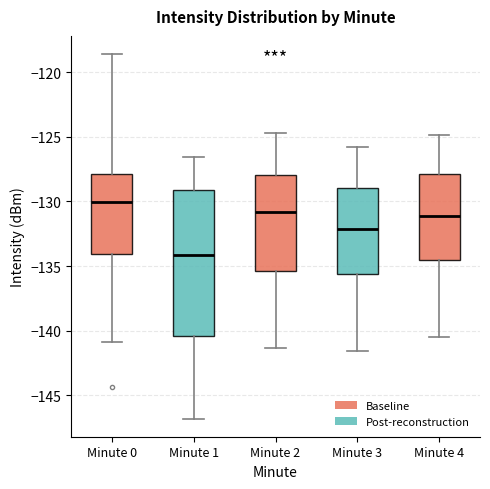

Which box's median line is the highest?

Minute 0